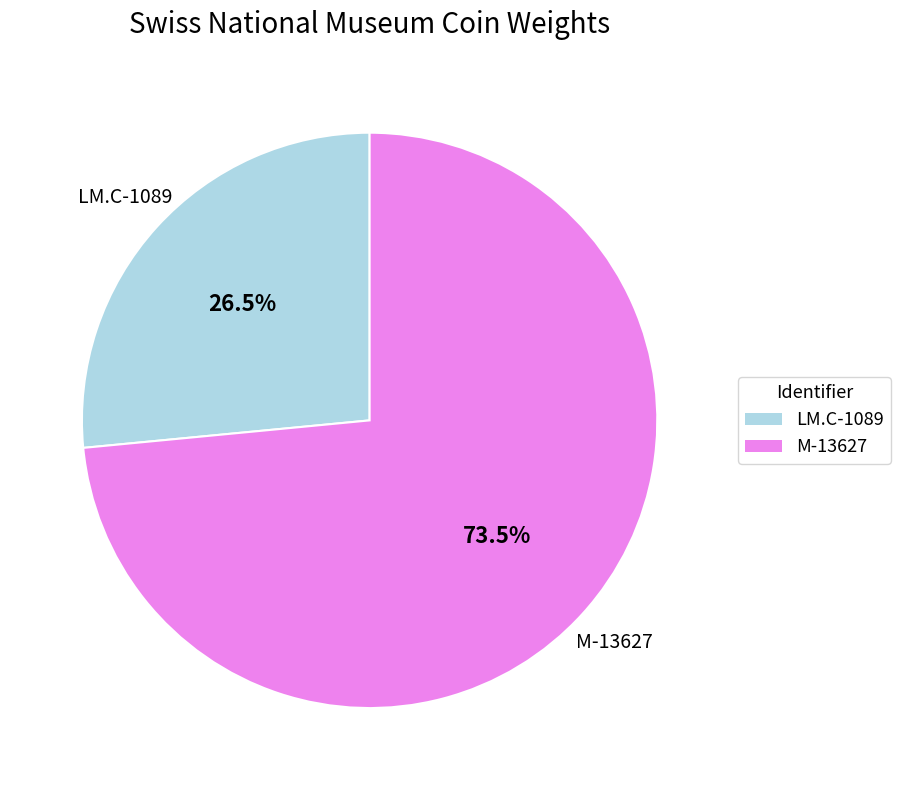

True or false: M-13627 accounts for 86% of the total.

False